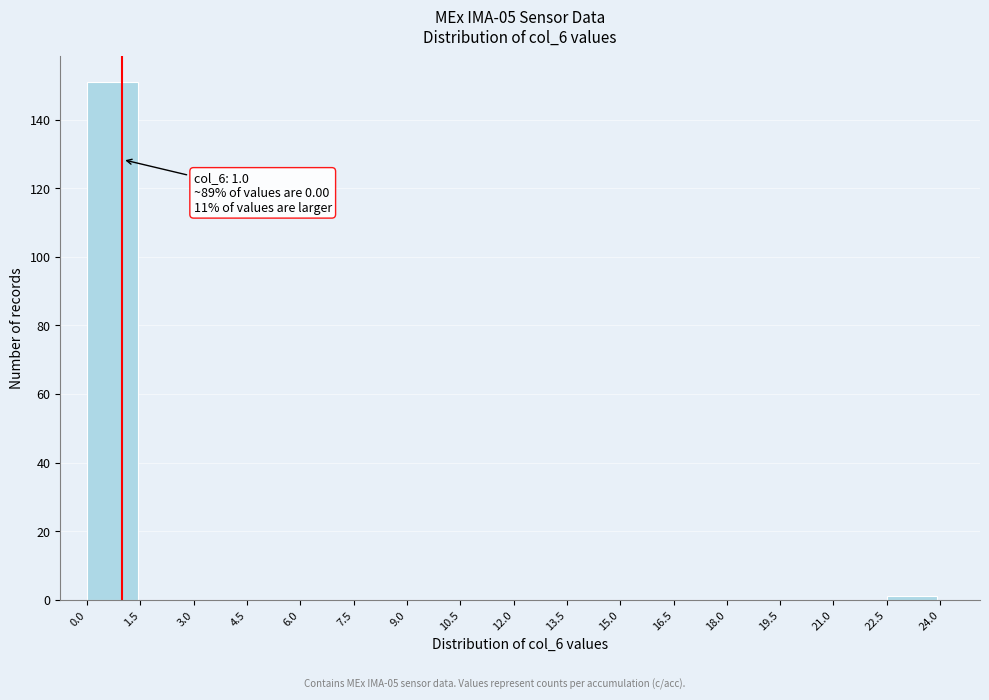

Which range on the x-axis has the tallest bar?

0.0 to 1.5